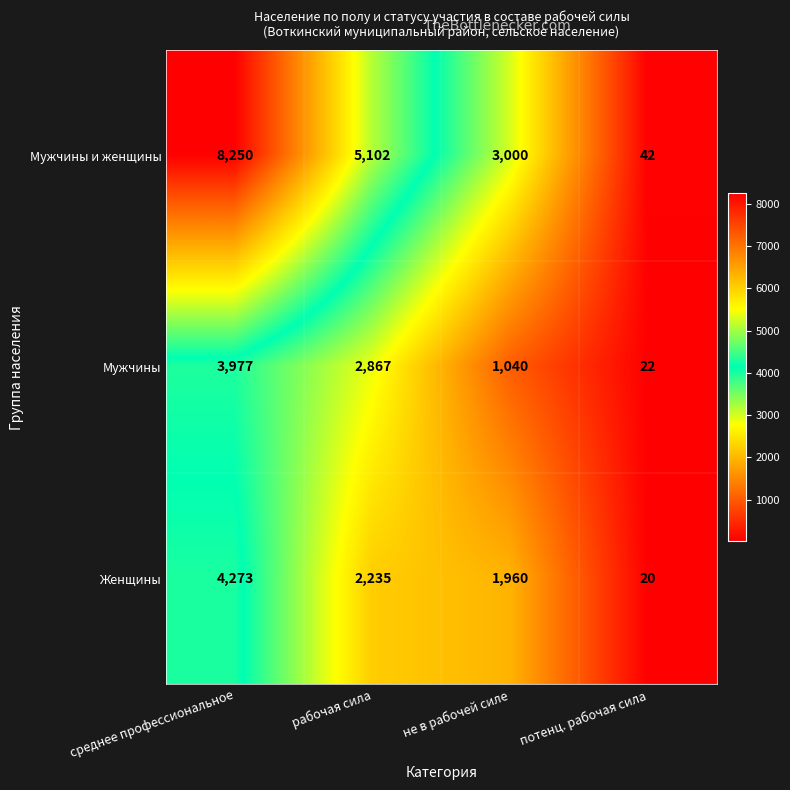

How many data points does each series have?

4